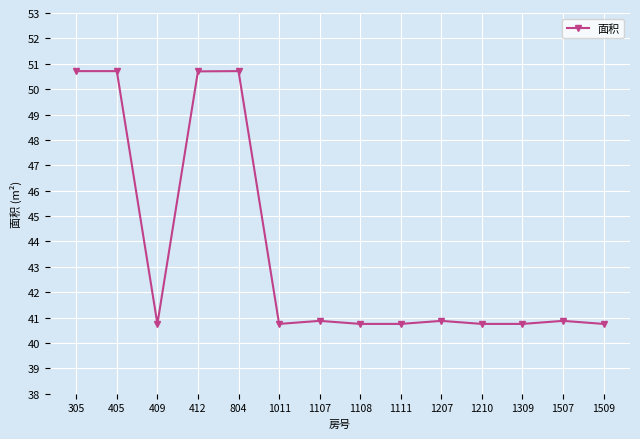

What is the difference between the maximum and minimum values?

10.0